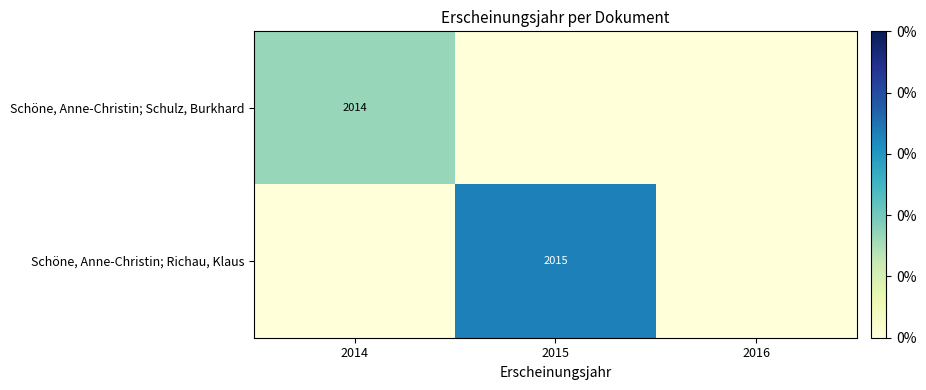

True or false: Schöne, Anne-Christin; Schulz, Burkhard has a value of 2014 at 2014.

True